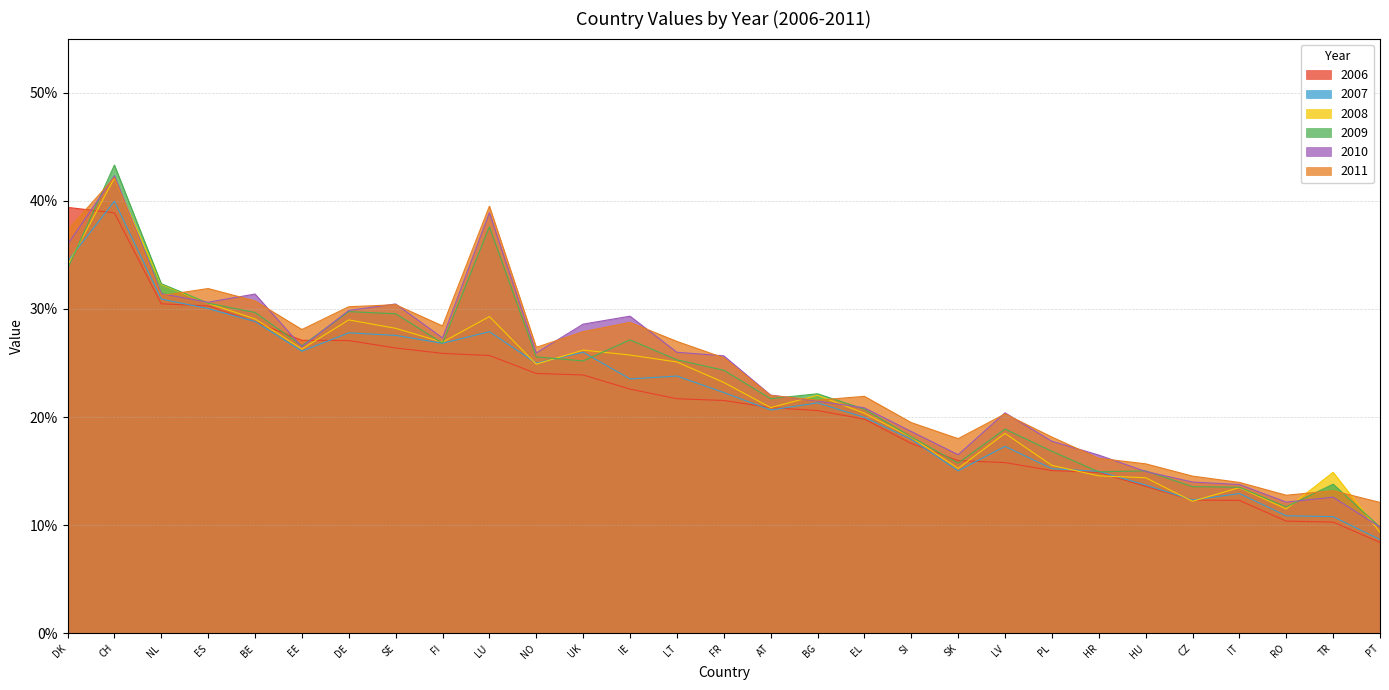

Where do 2006 and 2007 first cross each other?

DK and CH